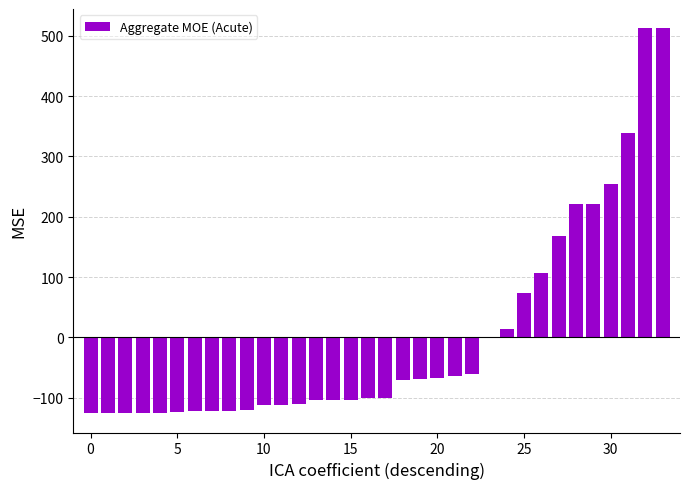

What is the maximum value shown in the chart?

512.8